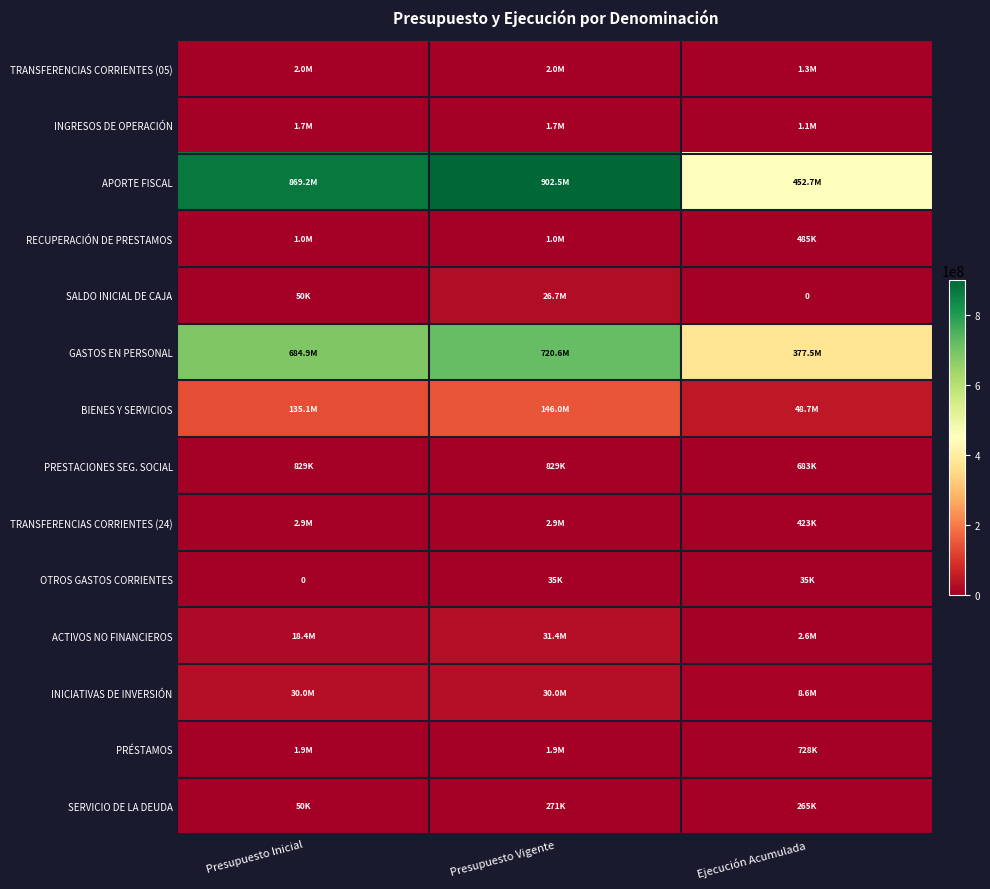

Which series has the widest spread of values?

APORTE FISCAL